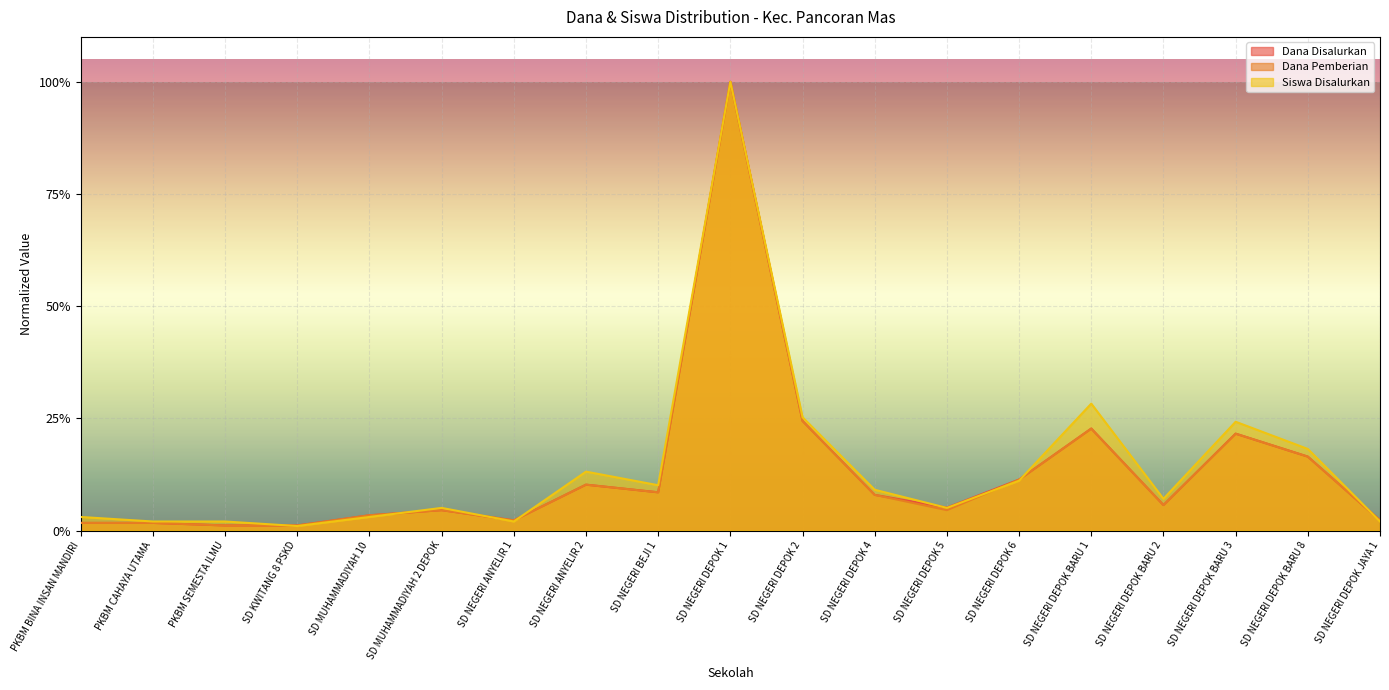

What is the total value across all series at PKBM CAHAYA UTAMA?

0.1